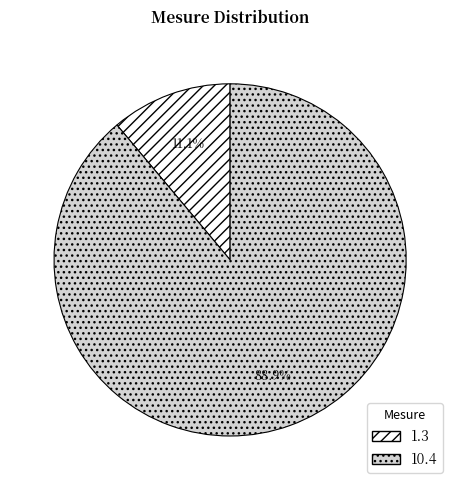

What percentage is the 1.3 slice, to the nearest percent?

11%